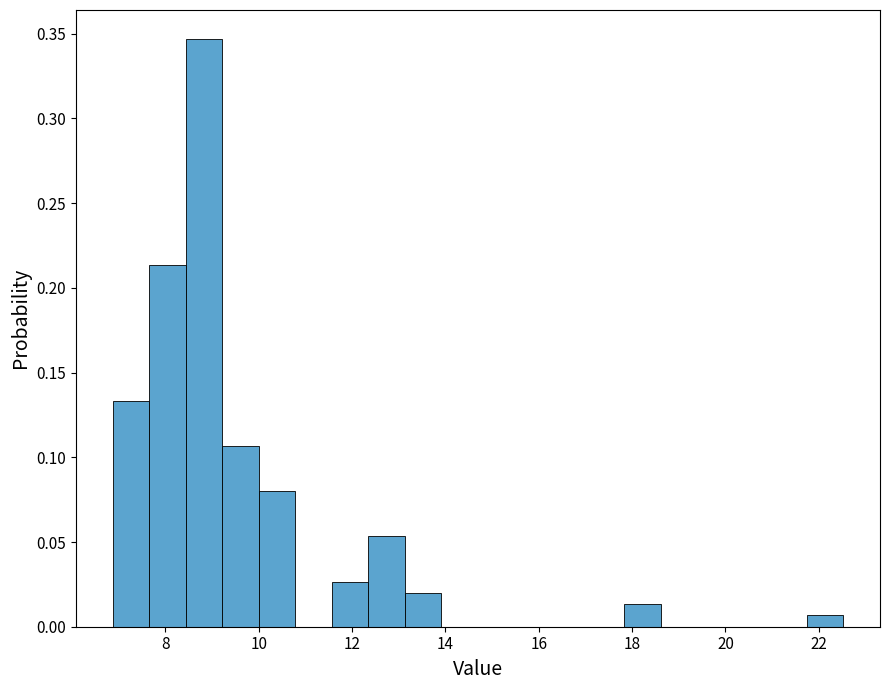

Read against the x-axis, roughly where is the centre of the tallest bar?

8.8